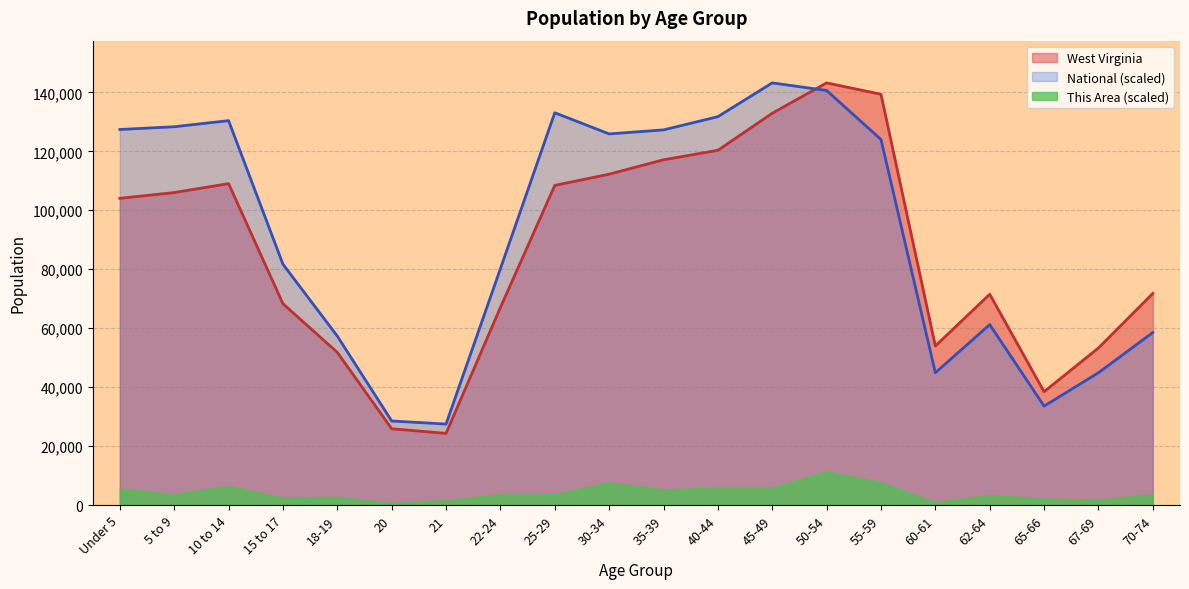

What is the value of the West Virginia point at the 2nd from the left?

106016.0